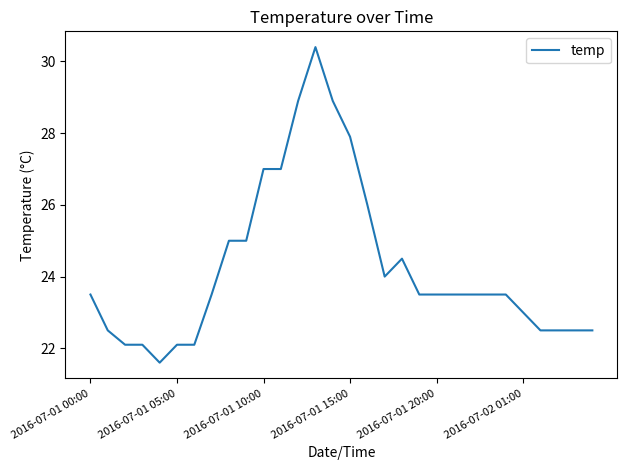

How many distinct data groups are displayed?

1